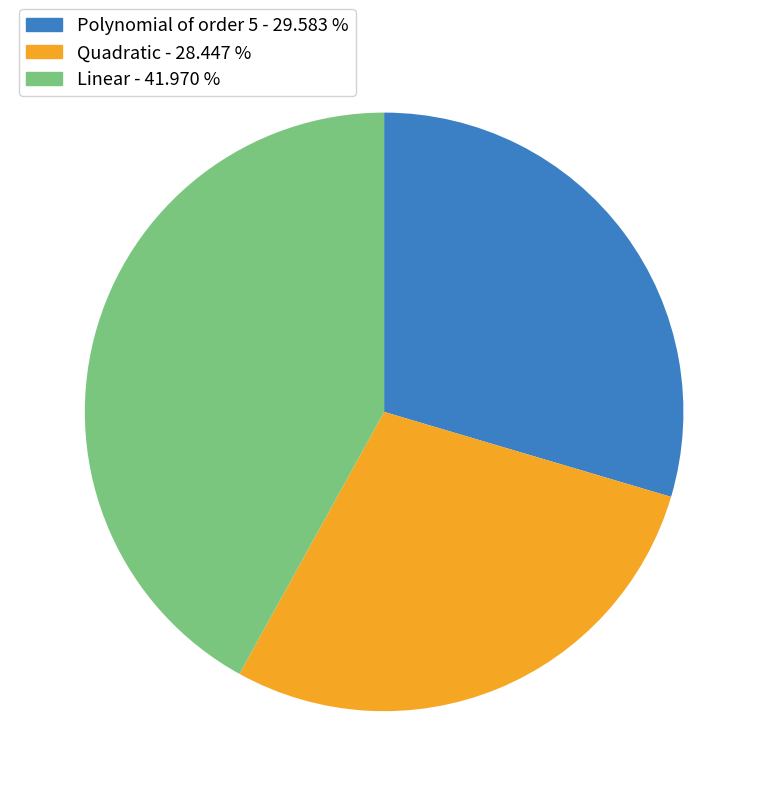

Do Linear and Quadratic together represent more than half of the pie?

Yes